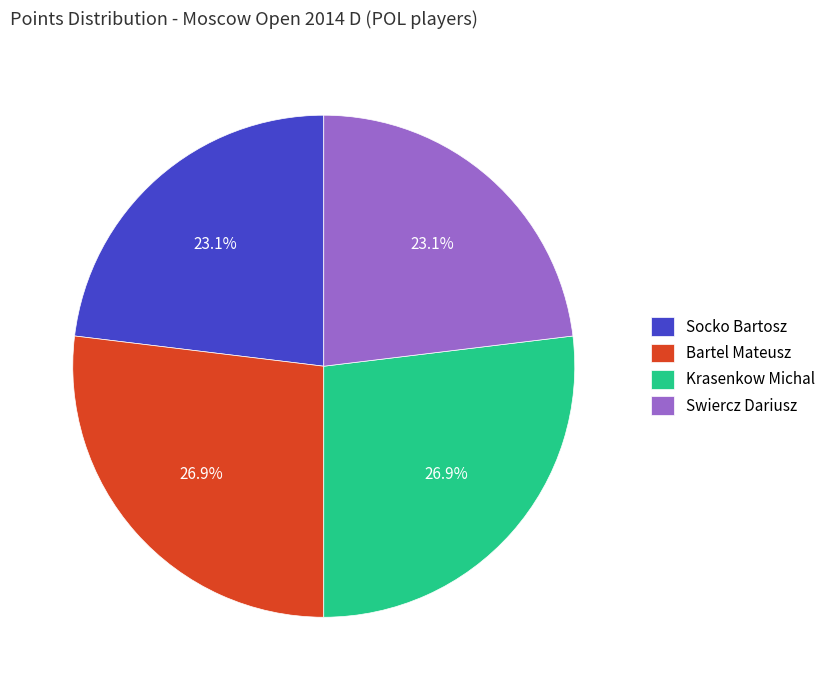

To the nearest percent, what is the difference between the largest and smallest slice percentages?

4%